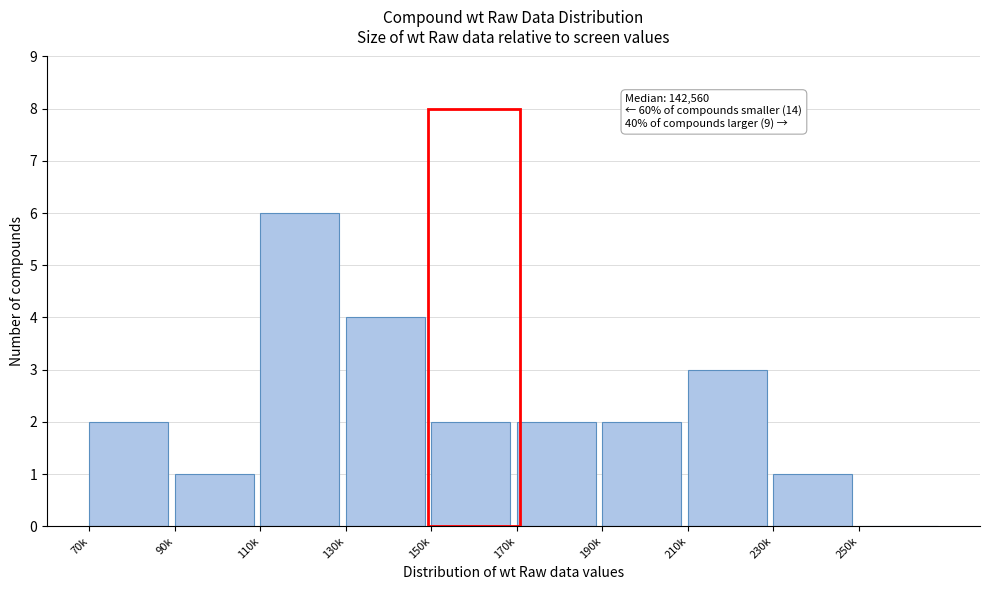

Reading right to left, list all the values displayed in this chart.

250k=0	230k=1	210k=3	190k=2	170k=2	150k=2	130k=4	110k=6	90k=1	70k=2